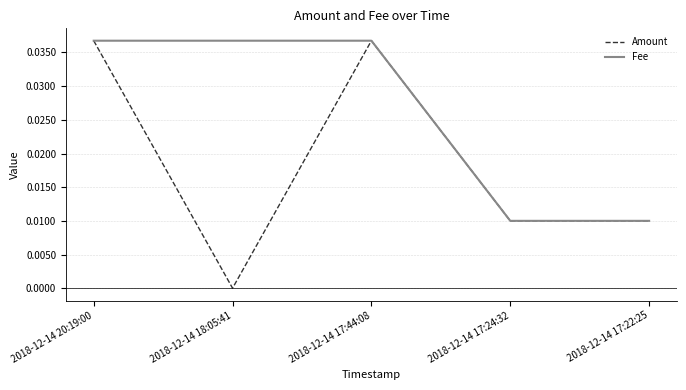

List the series in order of their overall mean, highest first.

Fee, Amount